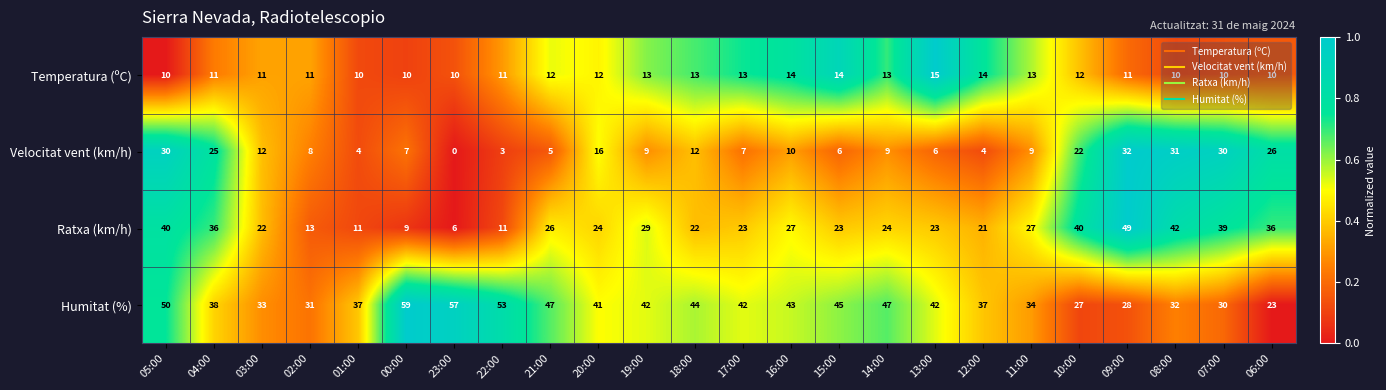

True or false: Ratxa (km/h) has a value of 21 at 12:00.

True